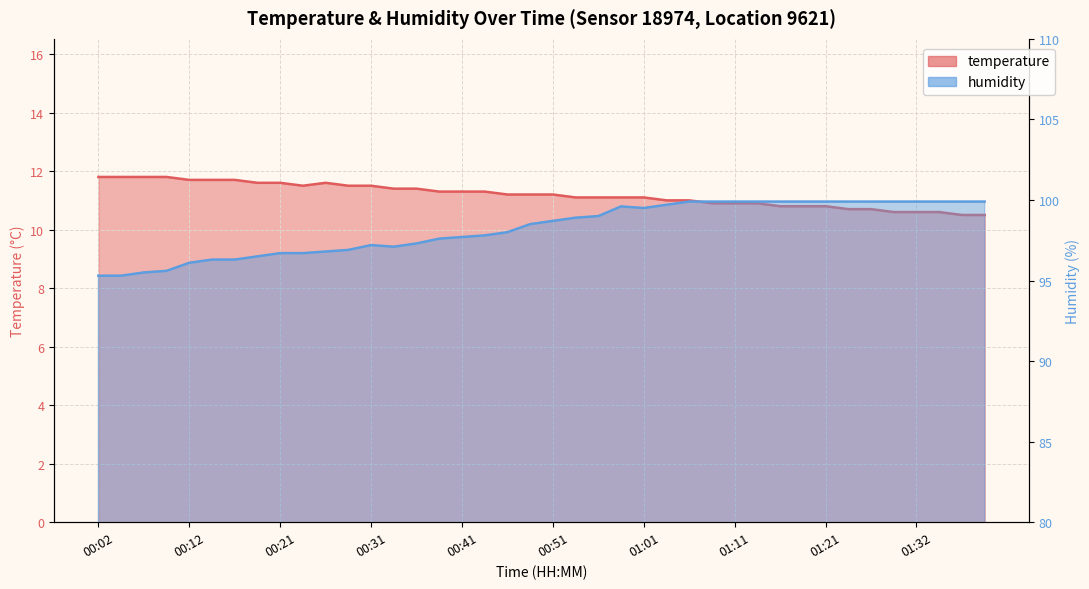

At which category does humidity reach its first local peak?

00:31